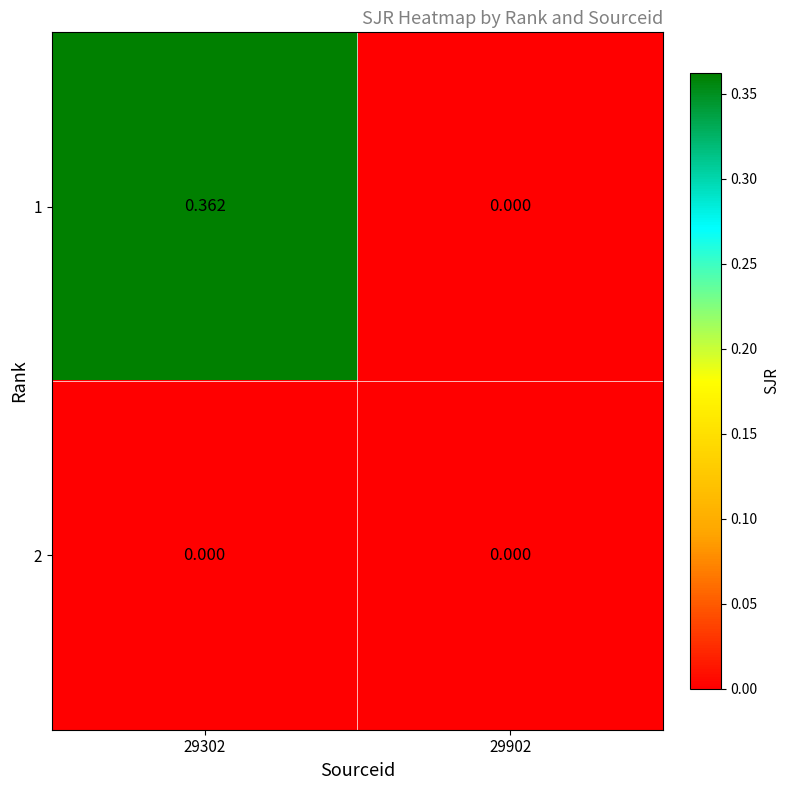

Which has a higher value, 29302 or 29902?

29302